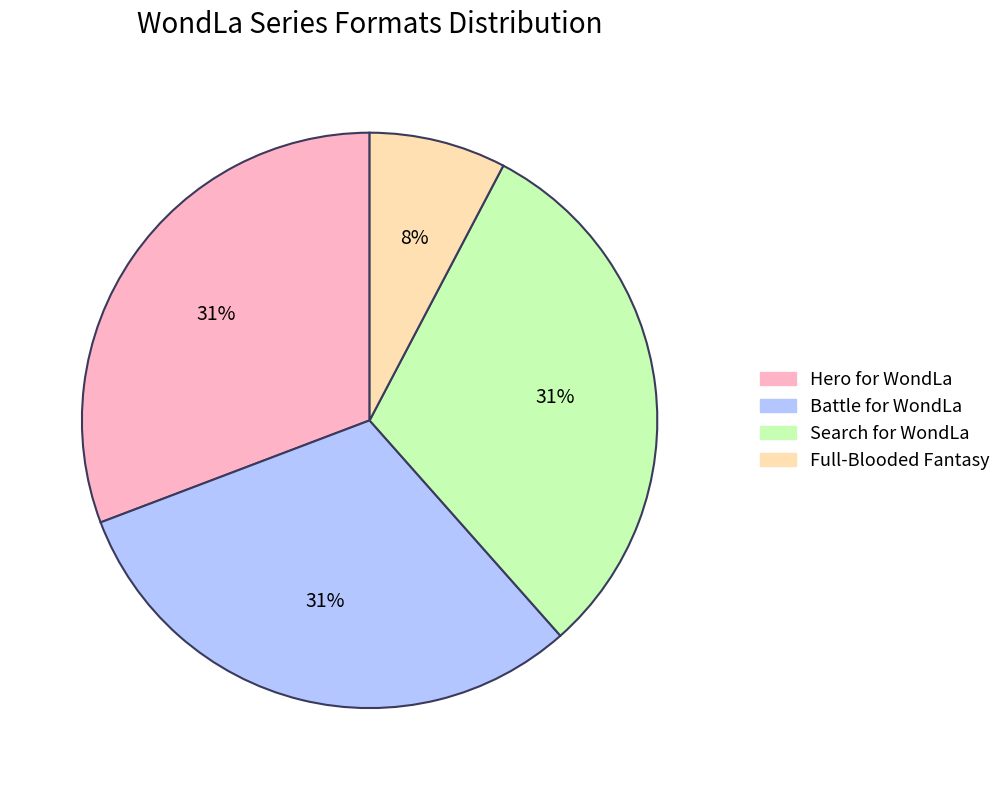

True or false: Full-Blooded Fantasy accounts for 8% of the total.

True